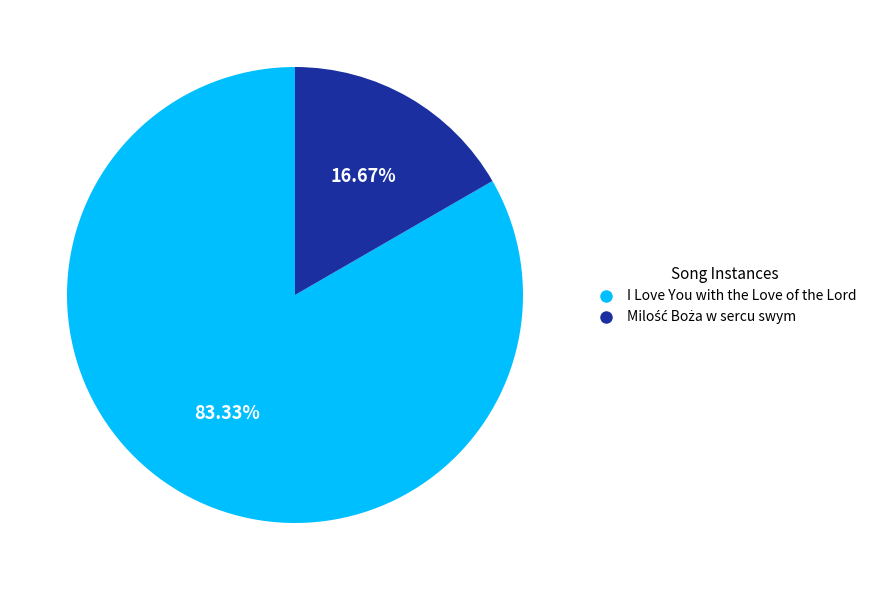

What is the majority slice?

I Love You with the Love of the Lord